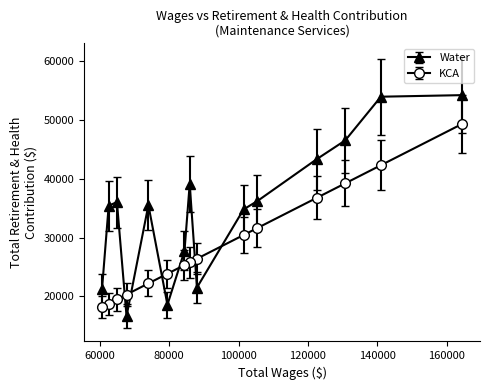

What is the sum of all KCA values?

430045.5